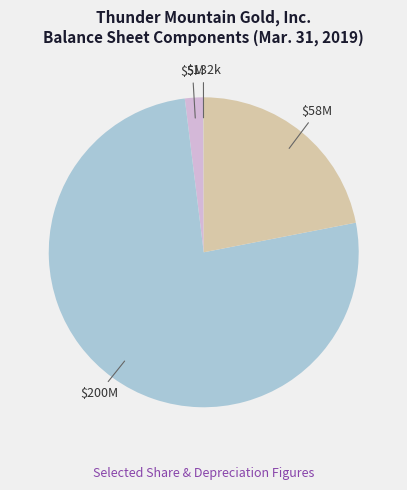

Which category has the biggest portion of the pie?

$200M